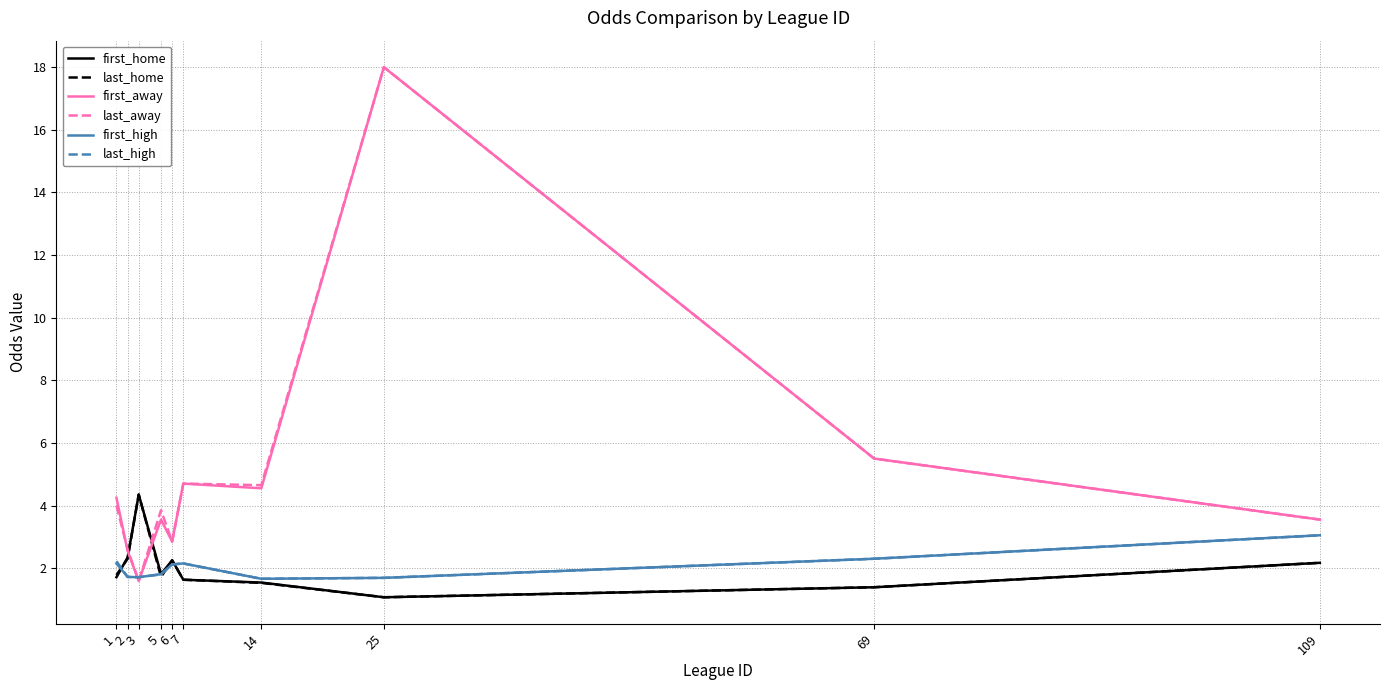

The first_away series shows 4.2 at 1. True or false?

True